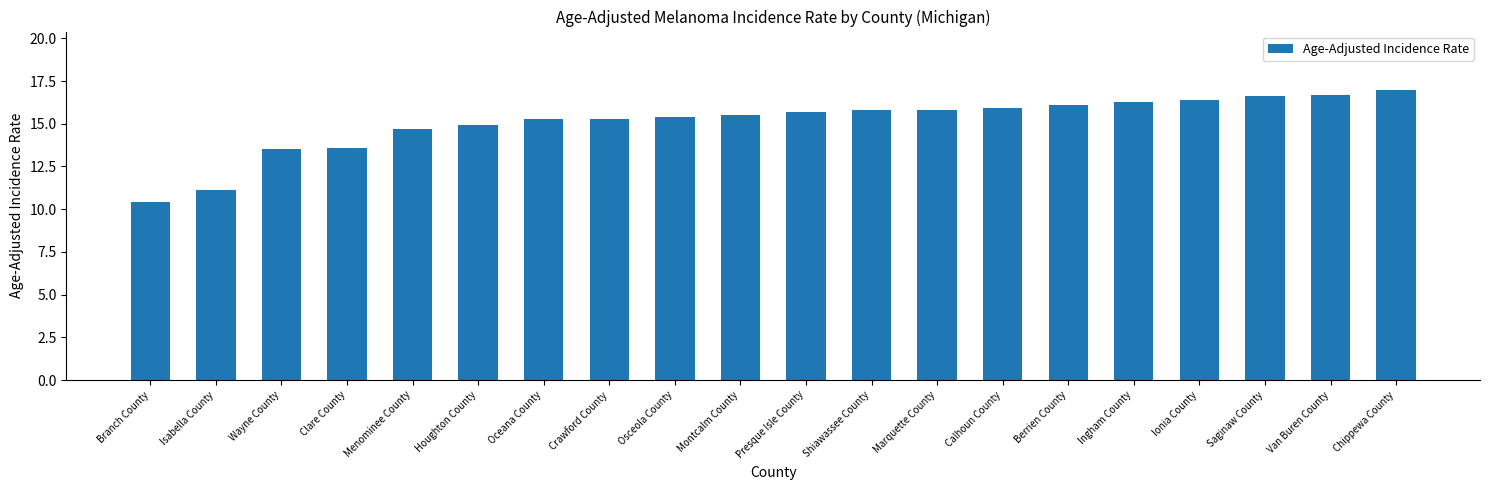

Approximately how many times larger is the value at Menominee County compared to Crawford County?

1.0